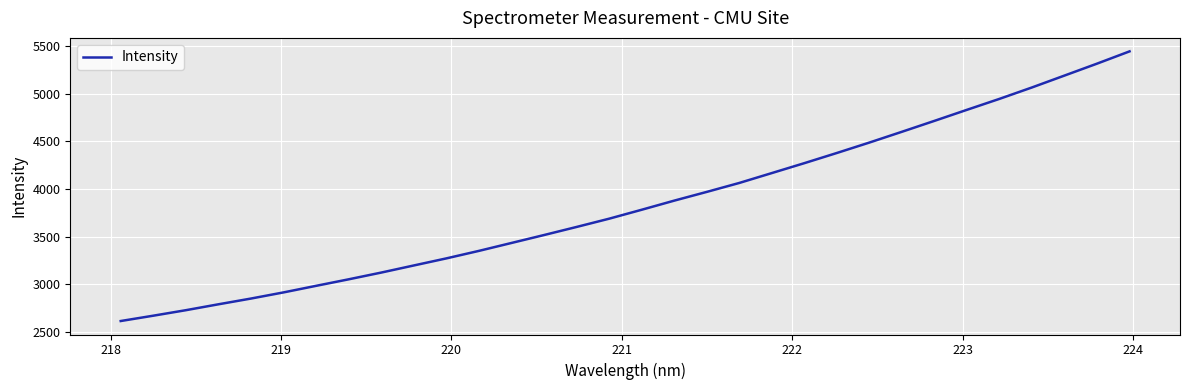

What is the smallest value displayed?

2616.3